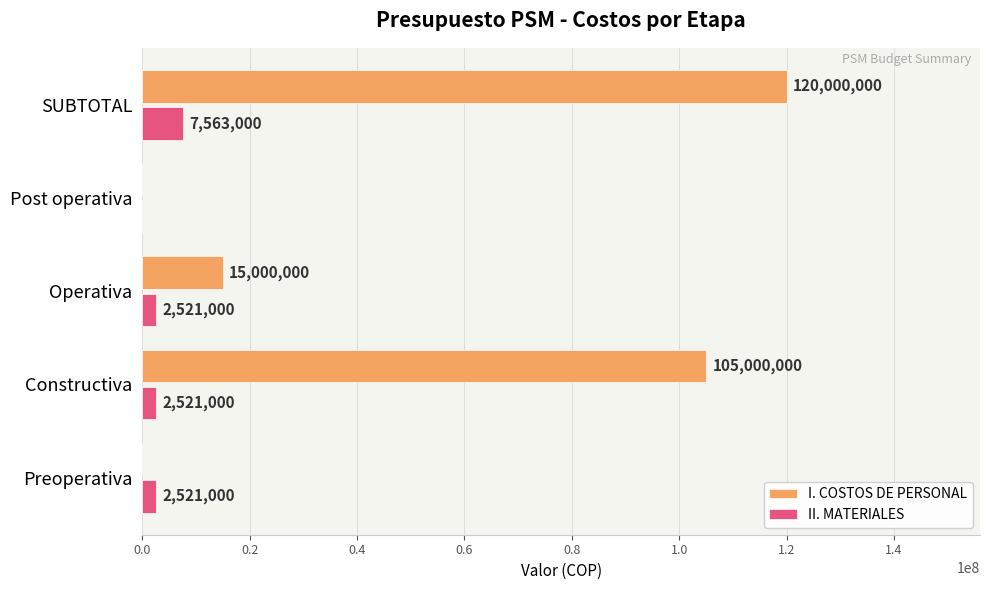

How many I. COSTOS DE PERSONAL values are between 0 and 105000000?

4